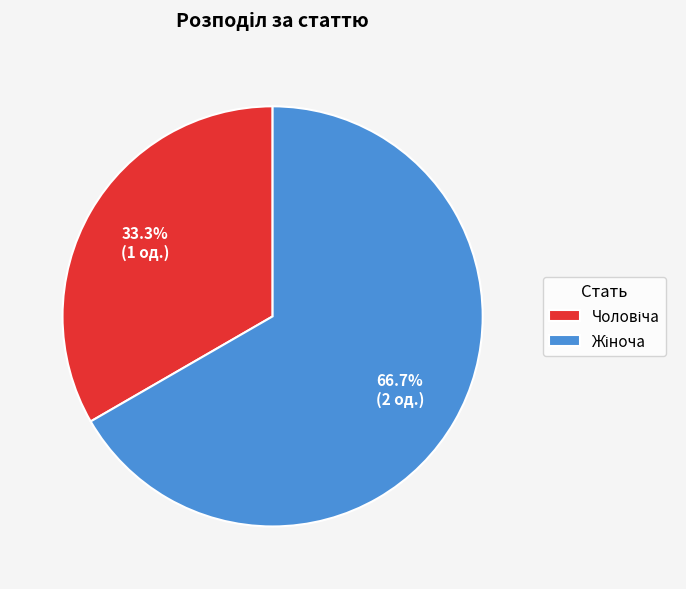

Is there a majority slice in this chart?

Yes